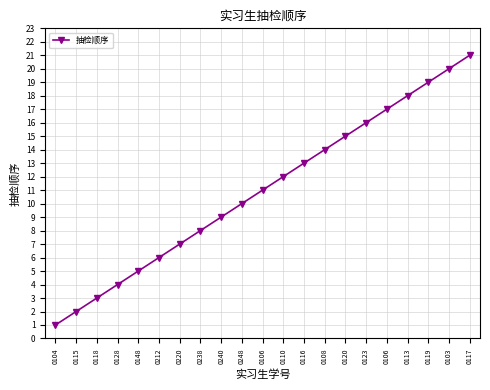

How many categories are shown in the chart?

21